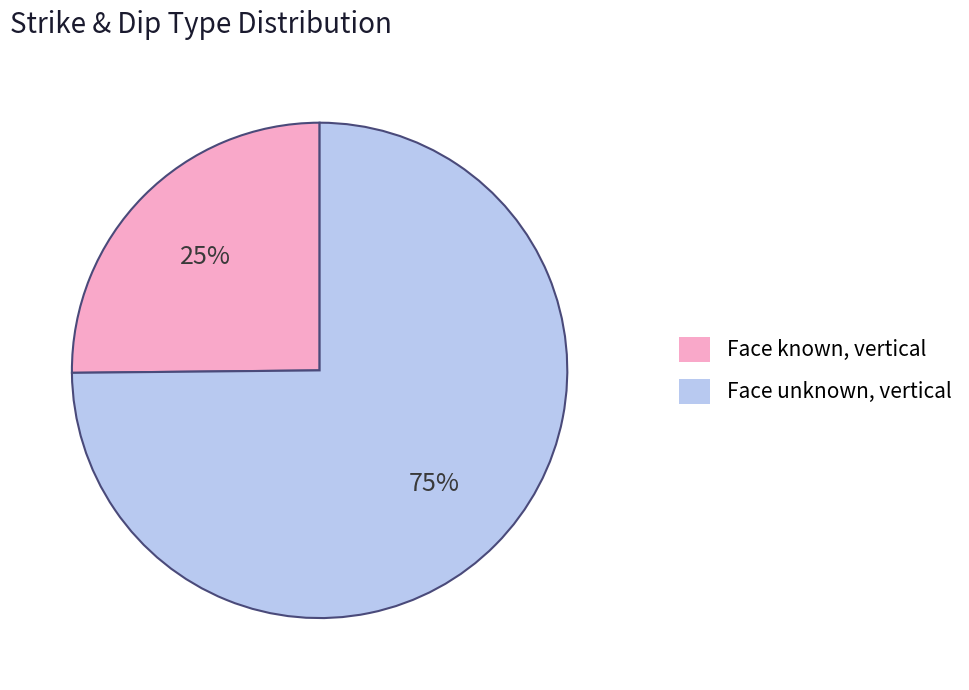

What is the smallest slice in the pie chart?

Face known, vertical